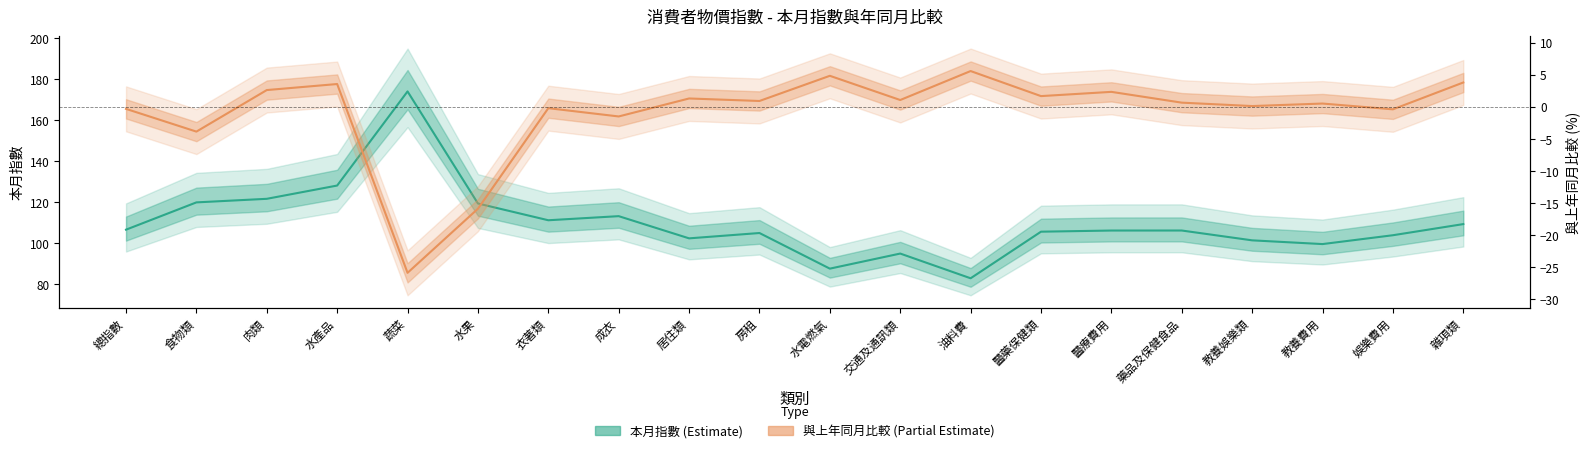

At which label does 本月指數 (H) first exceed 106?

總指數